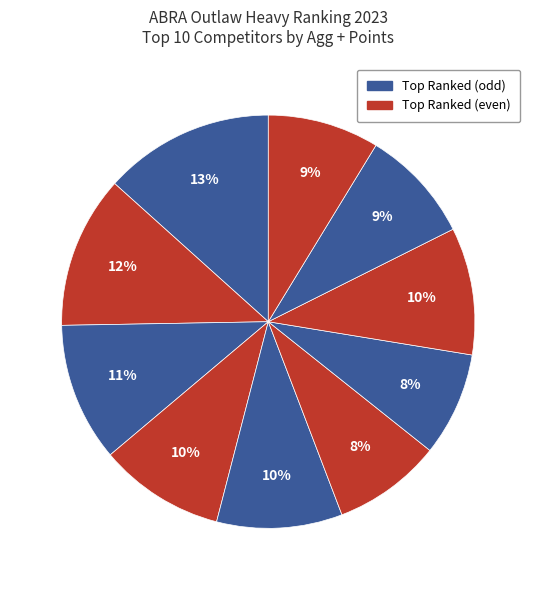

Does any single category account for the majority?

No